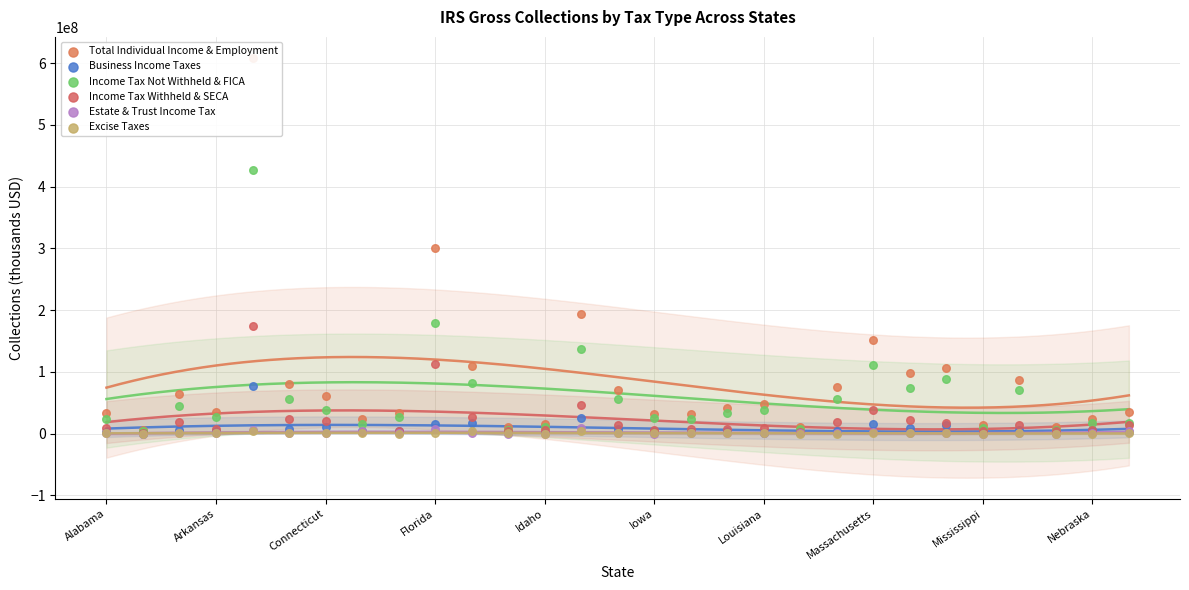

What are all the series names shown in the legend?

Total Individual Income & Employment, Business Income Taxes, Income Tax Not Withheld & FICA, Income Tax Withheld & SECA, Estate & Trust Income Tax, Excise Taxes